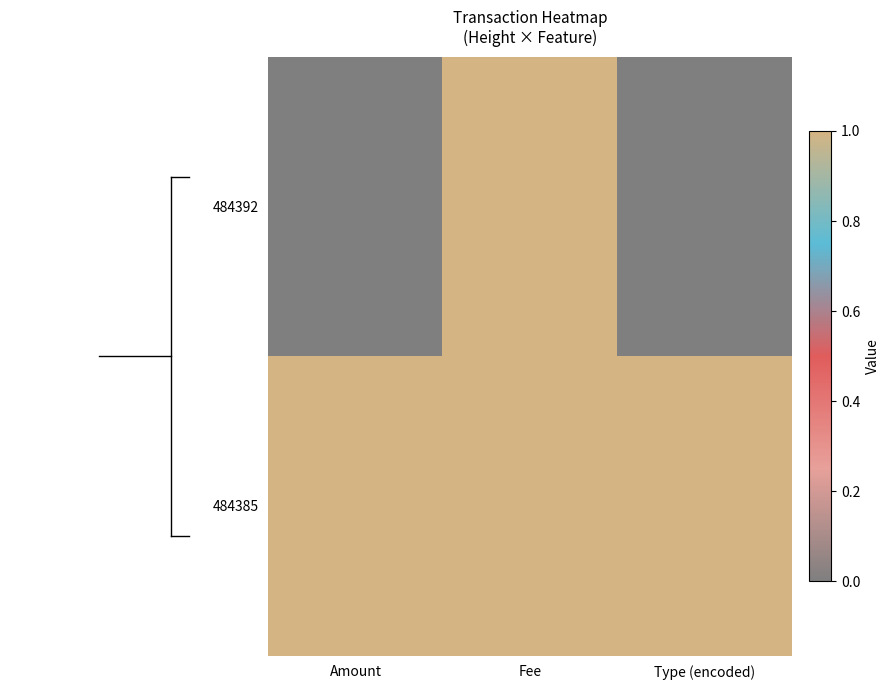

What is the maximum value shown in the chart?

1